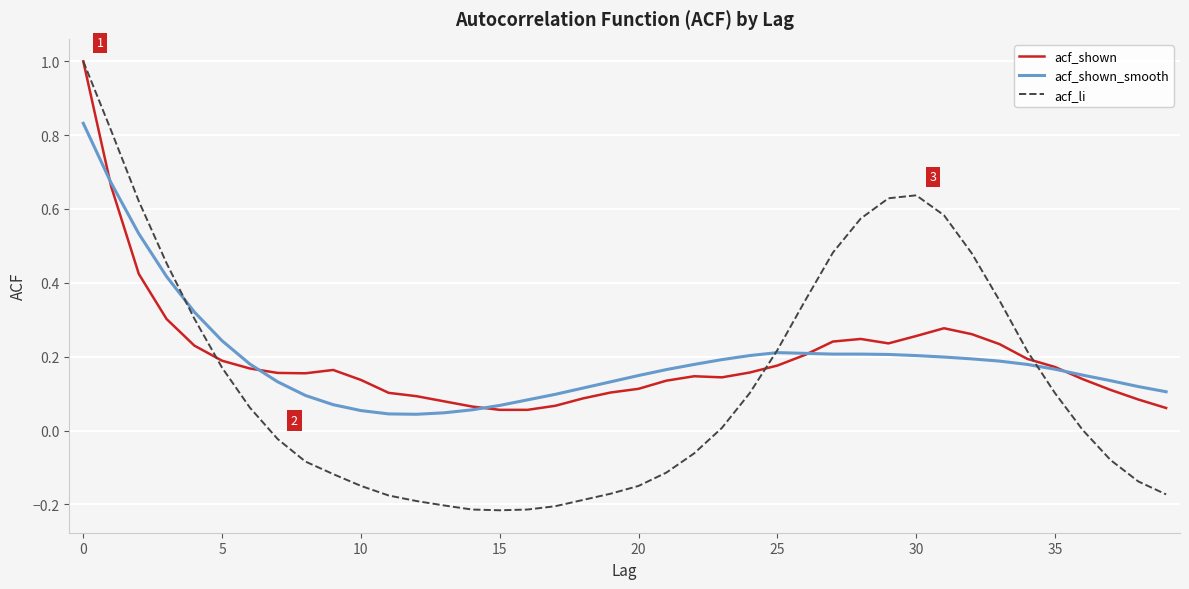

What is the maximum value for acf_li?

1.0